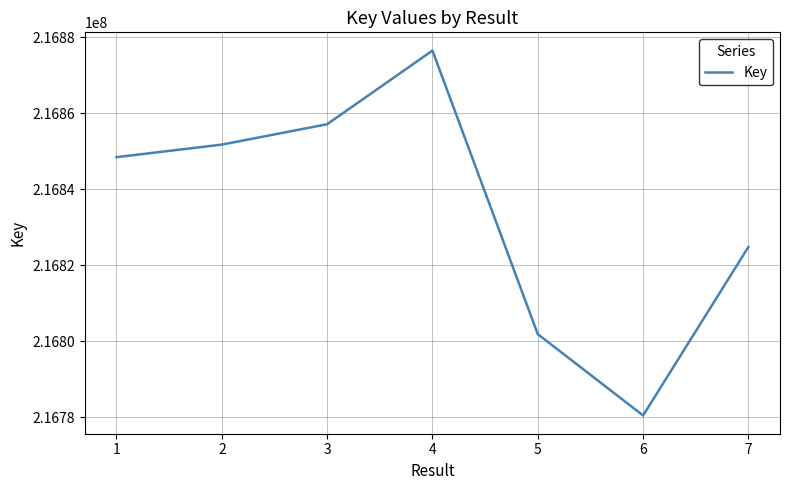

How many lines are shown in the chart?

1